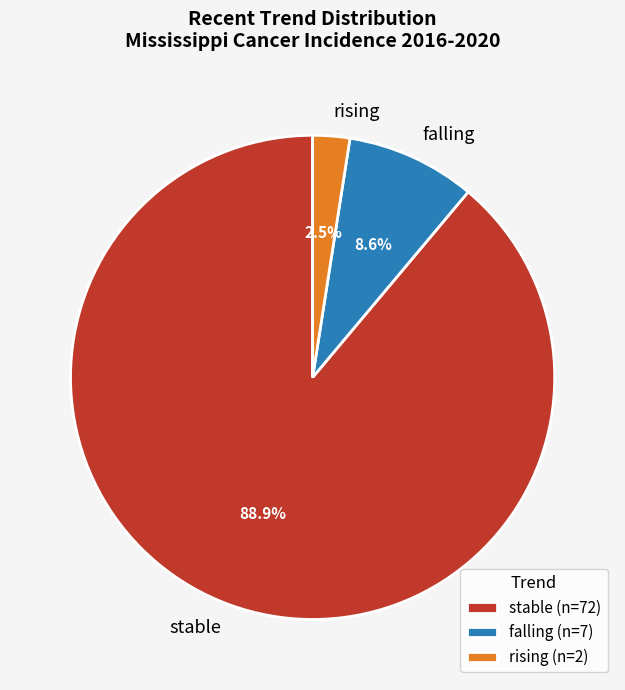

Is falling the majority of the pie?

No